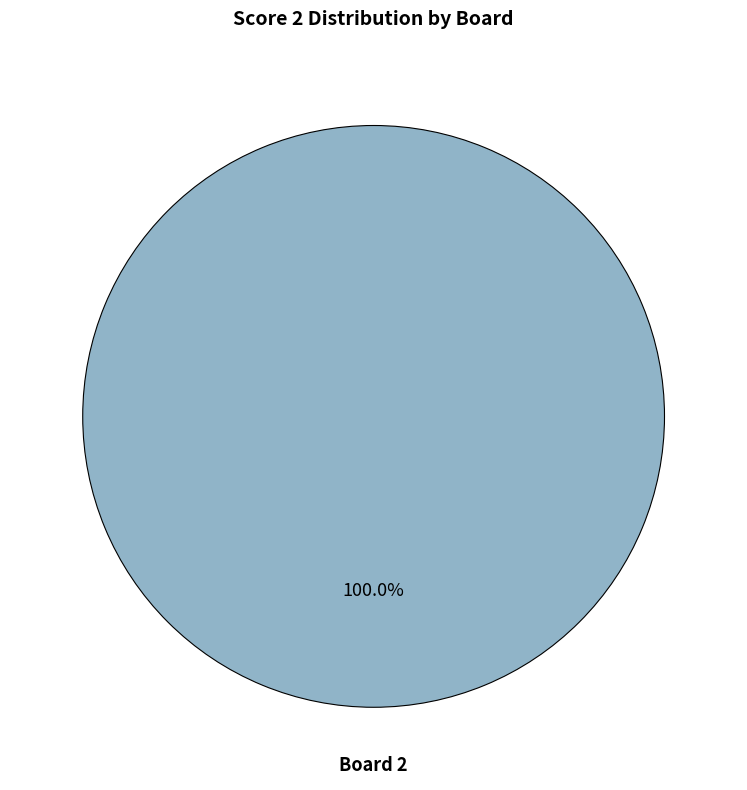

Does any single category account for the majority?

Yes